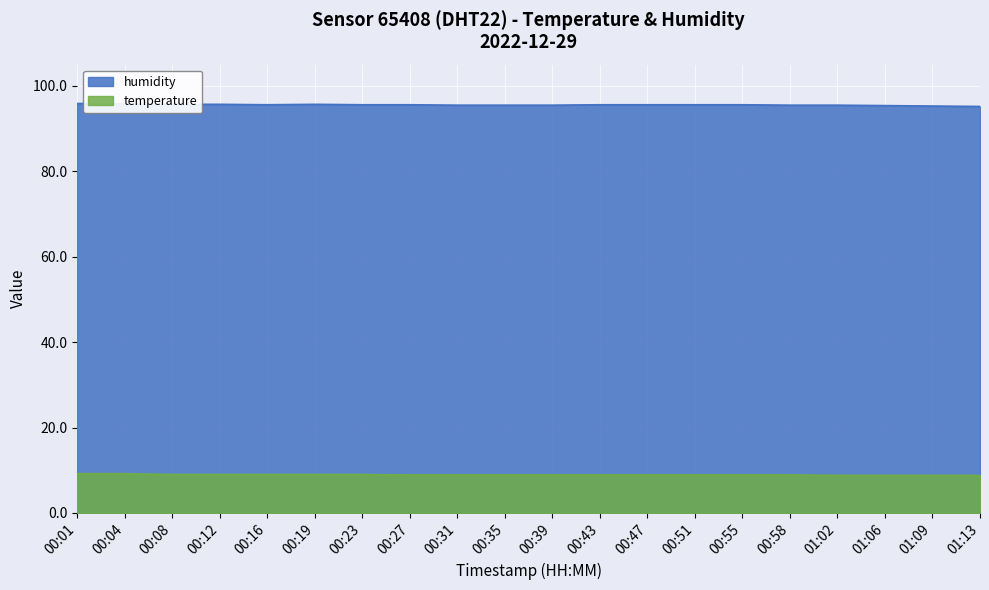

What is the maximum value for humidity?

95.9